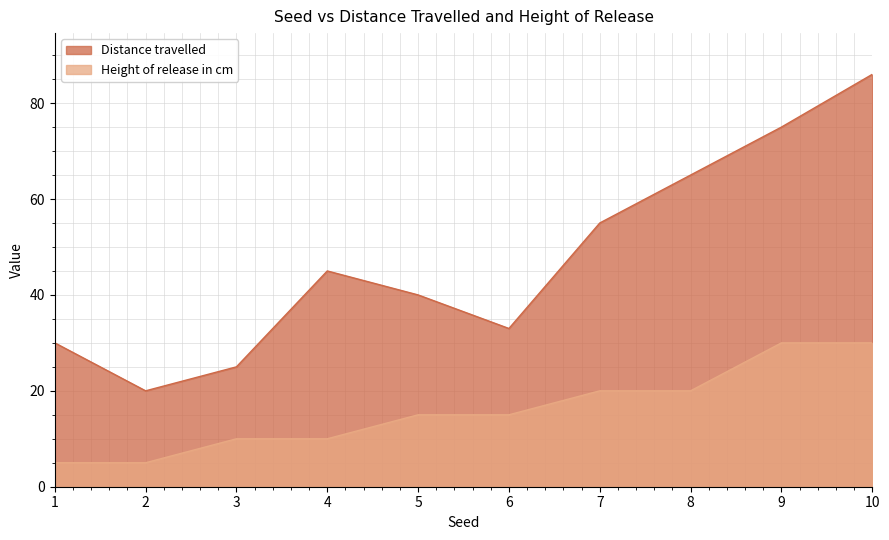

Where is the first local minimum for Distance travelled?

2